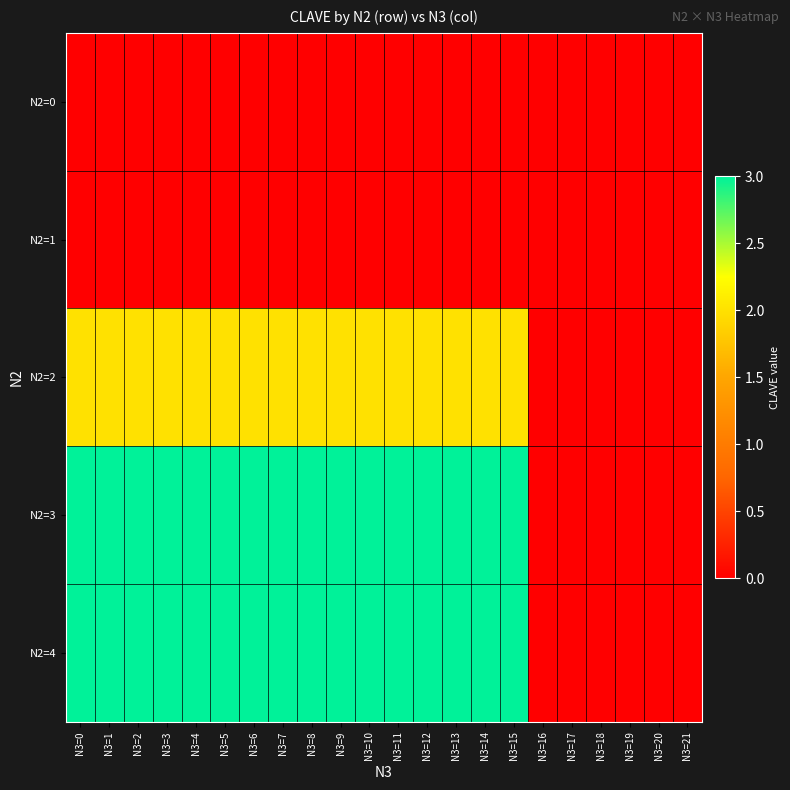

Reading left to right, what are all the values shown in this chart?

N2=0: N3=0=0	N3=1=0	N3=2=0	N3=3=0	N3=4=0	N3=5=0	N3=6=0	N3=7=0	N3=8=0	N3=9=0	N3=10=0	N3=11=0	N3=12=0	N3=13=0	N3=14=0	N3=15=0	N3=16=0	N3=17=0	N3=18=0	N3=19=0	N3=20=0	N3=21=0
N2=1: N3=0=0	N3=1=0	N3=2=0	N3=3=0	N3=4=0	N3=5=0	N3=6=0	N3=7=0	N3=8=0	N3=9=0	N3=10=0	N3=11=0	N3=12=0	N3=13=0	N3=14=0	N3=15=0	N3=16=0	N3=17=0	N3=18=0	N3=19=0	N3=20=0	N3=21=0
N2=2: N3=0=2	N3=1=2	N3=2=2	N3=3=2	N3=4=2	N3=5=2	N3=6=2	N3=7=2	N3=8=2	N3=9=2	N3=10=2	N3=11=2	N3=12=2	N3=13=2	N3=14=2	N3=15=2	N3=16=0	N3=17=0	N3=18=0	N3=19=0	N3=20=0	N3=21=0
N2=3: N3=0=3	N3=1=3	N3=2=3	N3=3=3	N3=4=3	N3=5=3	N3=6=3	N3=7=3	N3=8=3	N3=9=3	N3=10=3	N3=11=3	N3=12=3	N3=13=3	N3=14=3	N3=15=3	N3=16=0	N3=17=0	N3=18=0	N3=19=0	N3=20=0	N3=21=0
N2=4: N3=0=3	N3=1=3	N3=2=3	N3=3=3	N3=4=3	N3=5=3	N3=6=3	N3=7=3	N3=8=3	N3=9=3	N3=10=3	N3=11=3	N3=12=3	N3=13=3	N3=14=3	N3=15=3	N3=16=0	N3=17=0	N3=18=0	N3=19=0	N3=20=0	N3=21=0